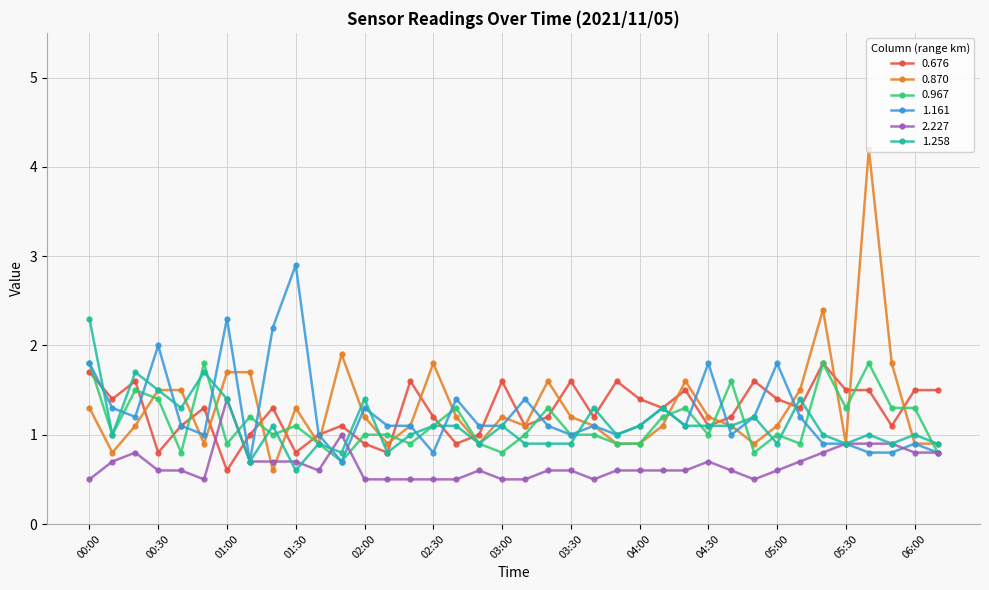

Reading left to right, transcribe all the data shown in this chart.

0.676: 1.7	1.4	1.6	0.8	1.1	1.3	0.6	1.0	1.3	0.8	1.0	1.1	0.9	0.8	1.6	1.2	0.9	1.0	1.6	1.1	1.2	1.6	1.2	1.6	1.4	1.3	1.5	1.1	1.2	1.6	1.4	1.3	1.8	1.5	1.5	1.1	1.5	1.5
0.870: 1.3	0.8	1.1	1.5	1.5	0.9	1.7	1.7	0.6	1.3	0.9	1.9	1.2	0.9	1.1	1.8	1.2	0.9	1.2	1.1	1.6	1.2	1.1	0.9	0.9	1.1	1.6	1.2	1.1	0.9	1.1	1.5	2.4	0.9	4.2	1.8	0.9	0.9
0.967: 1.8	1.0	1.5	1.4	0.8	1.8	0.9	1.2	1.0	1.1	0.9	0.7	1.0	1.0	0.9	1.1	1.3	0.9	0.8	1.0	1.3	1.0	1.0	0.9	0.9	1.2	1.3	1.0	1.6	0.8	1.0	0.9	1.8	1.3	1.8	1.3	1.3	0.8
1.161: 1.8	1.3	1.2	2.0	1.1	1.0	2.3	0.7	2.2	2.9	1.0	0.7	1.3	1.1	1.1	0.8	1.4	1.1	1.1	1.4	1.1	1.0	1.1	1.0	1.1	1.3	1.1	1.8	1.0	1.2	1.8	1.2	0.9	0.9	0.8	0.8	0.9	0.8
2.227: 0.5	0.7	0.8	0.6	0.6	0.5	1.4	0.7	0.7	0.7	0.6	1.0	0.5	0.5	0.5	0.5	0.5	0.6	0.5	0.5	0.6	0.6	0.5	0.6	0.6	0.6	0.6	0.7	0.6	0.5	0.6	0.7	0.8	0.9	0.9	0.9	0.8	0.8
1.258: 2.3	1.0	1.7	1.5	1.3	1.7	1.4	0.7	1.1	0.6	0.9	0.8	1.4	0.8	1.0	1.1	1.1	0.9	1.1	0.9	0.9	0.9	1.3	1.0	1.1	1.3	1.1	1.1	1.1	1.2	0.9	1.4	1.0	0.9	1.0	0.9	1.0	0.9